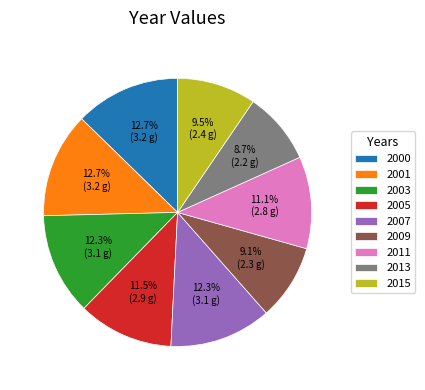

Is the sum of 2005 and 2011 greater than half?

No